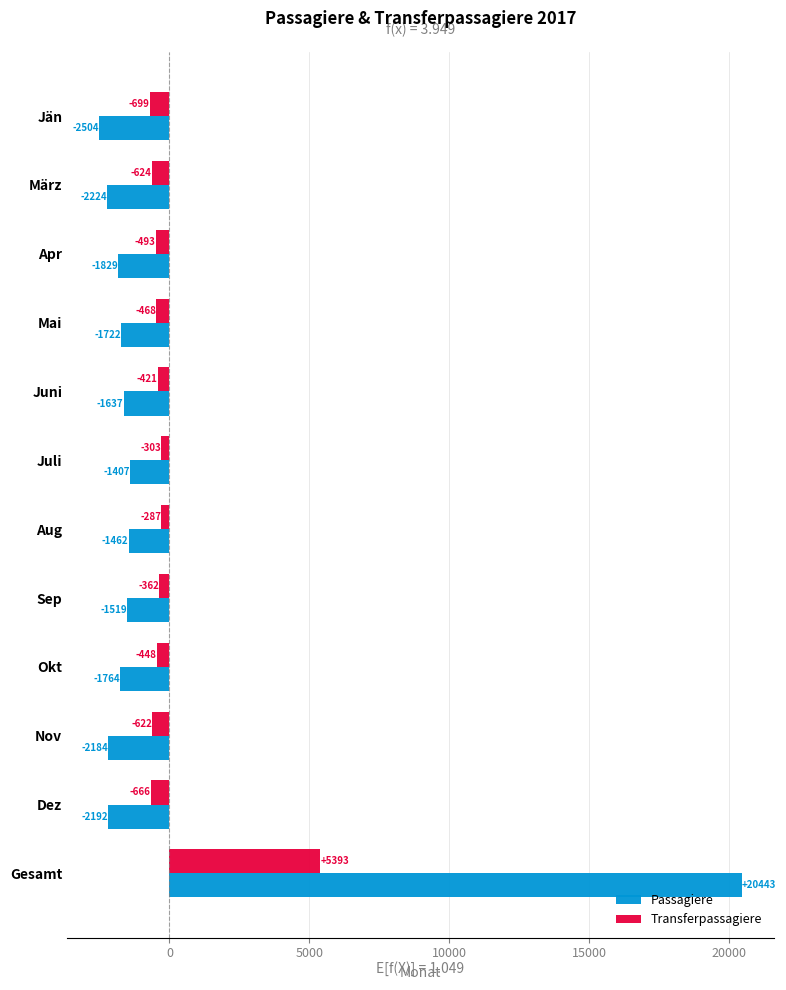

How many data points in Transferpassagiere are less than -448?

7